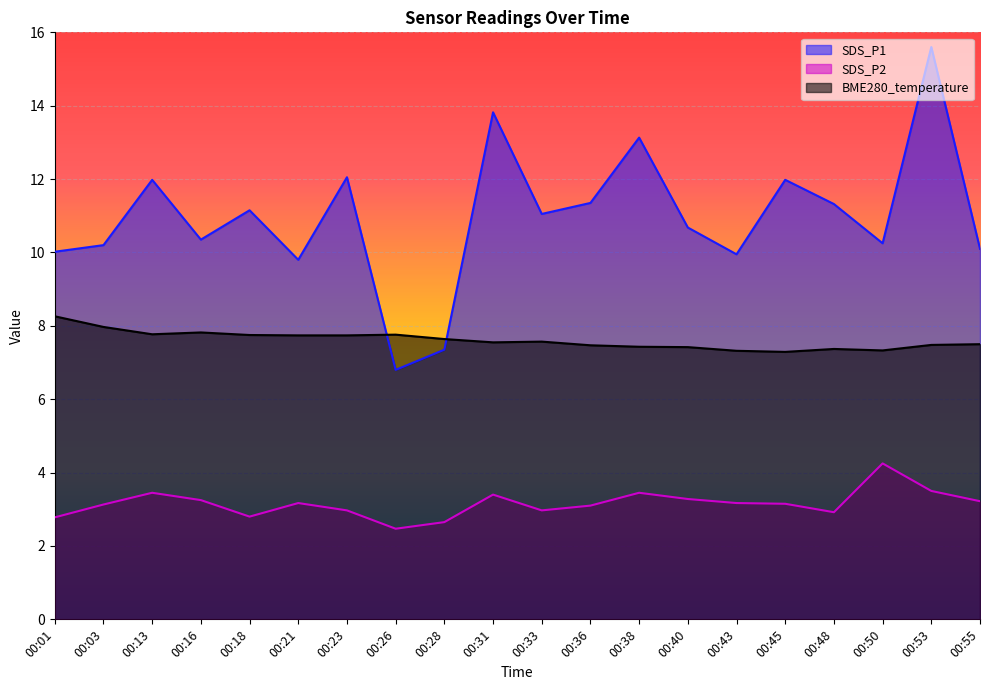

Which series has the largest total across all categories?

SDS_P1